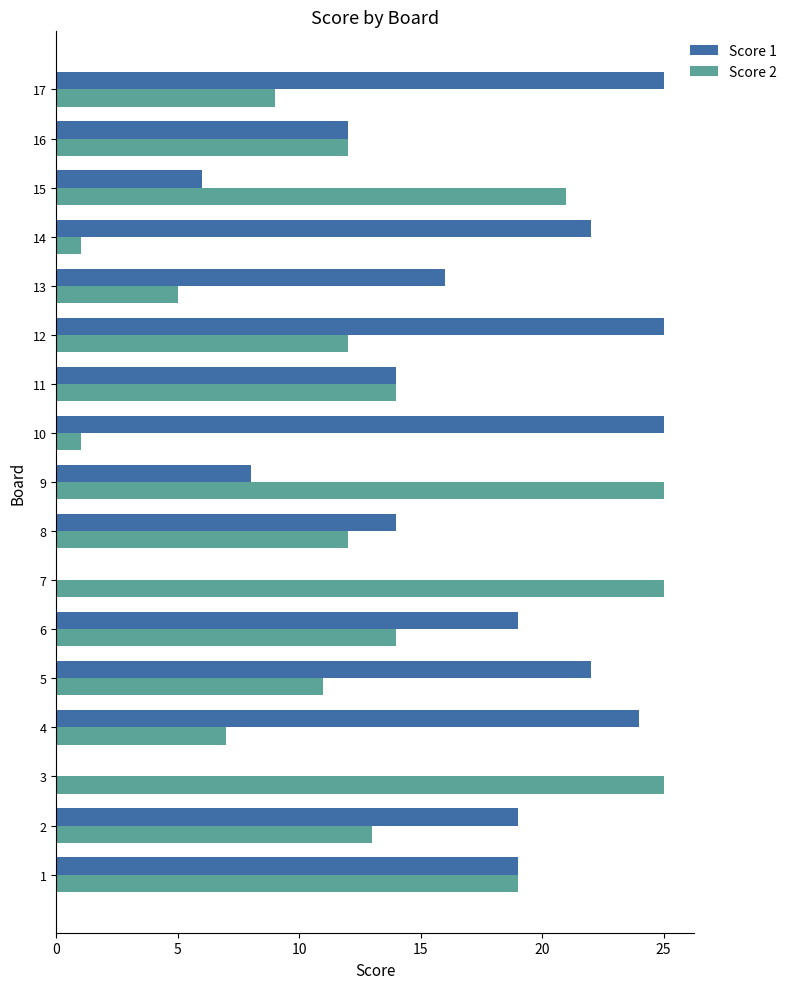

The Score 1 series shows 21 at 7. True or false?

False